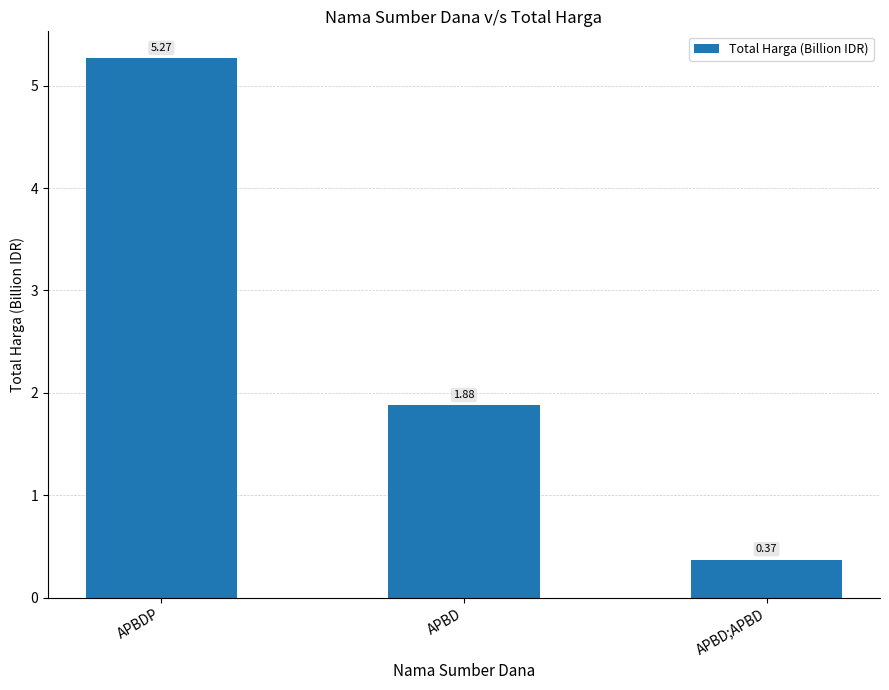

What is the label of the 2nd bar from the right?

APBD